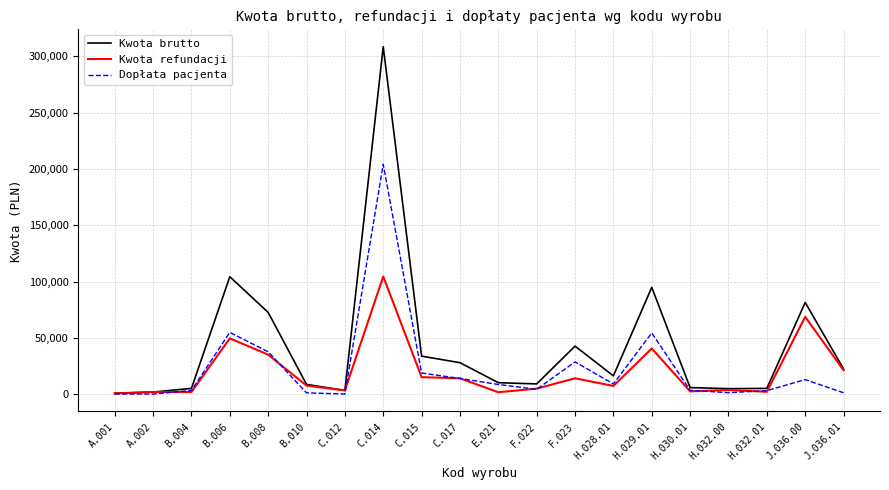

At which category is the sum across all series the highest?

C.014